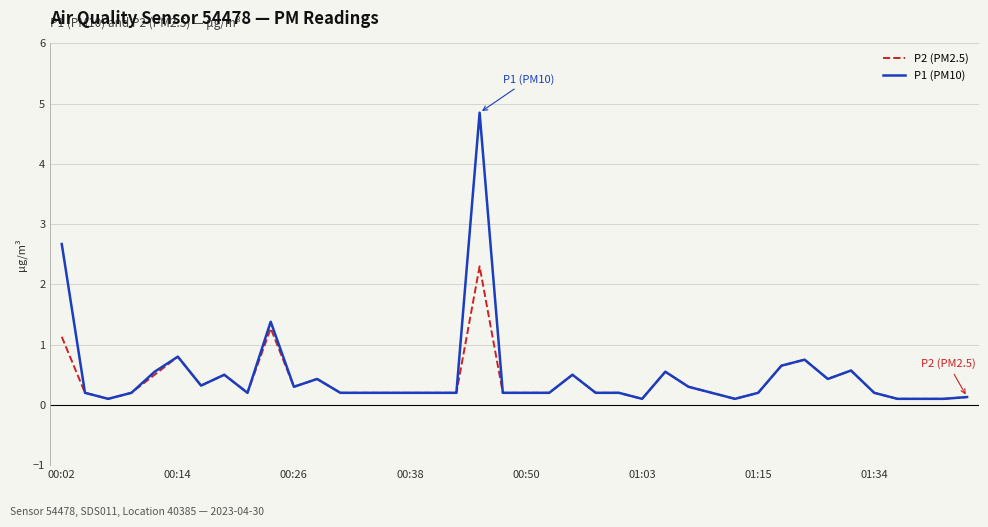

How many lines are shown in the chart?

2